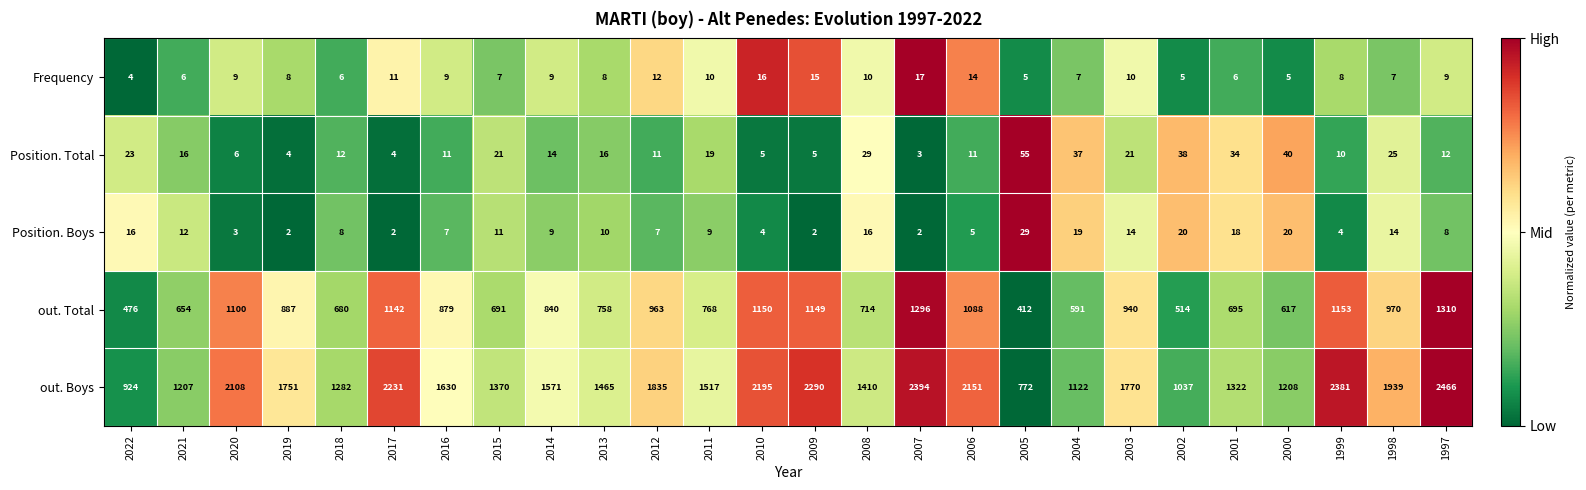

How many series are shown in this chart?

5